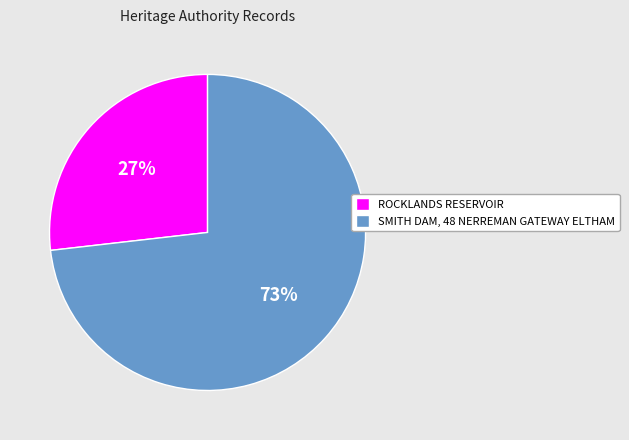

What is the smallest slice in the pie chart?

ROCKLANDS RESERVOIR